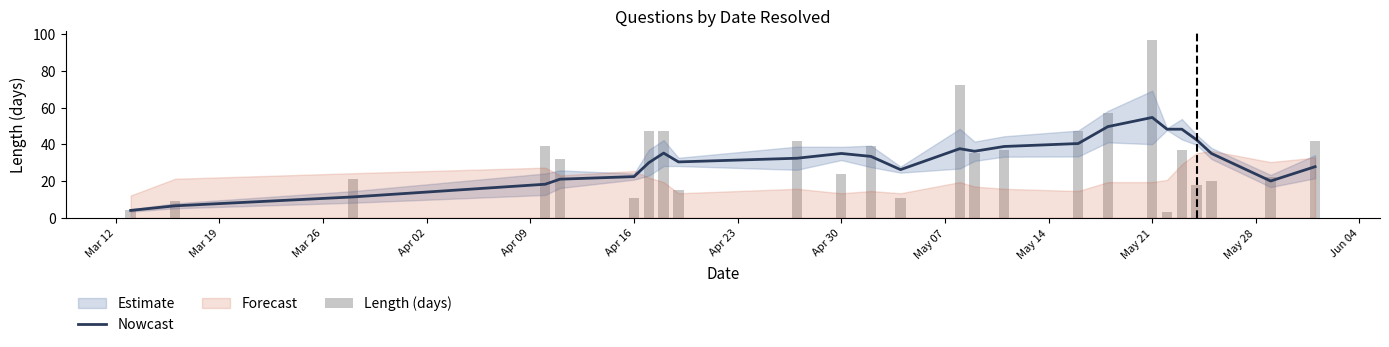

Does the chart contain stacked bars?

No